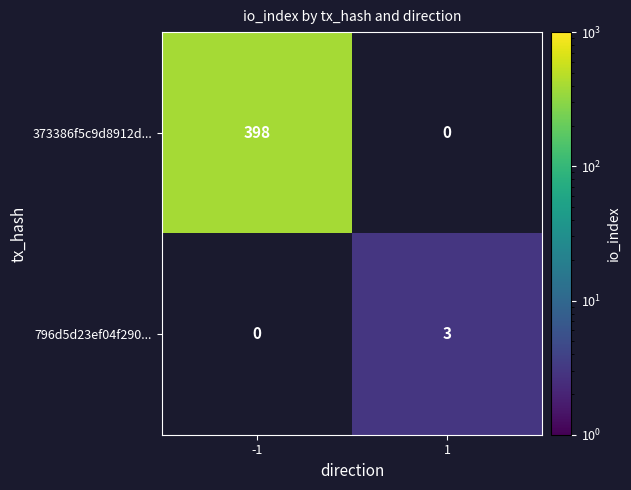

True or false: 373386f5c9d8912d... has a value of 398 at -1.

True